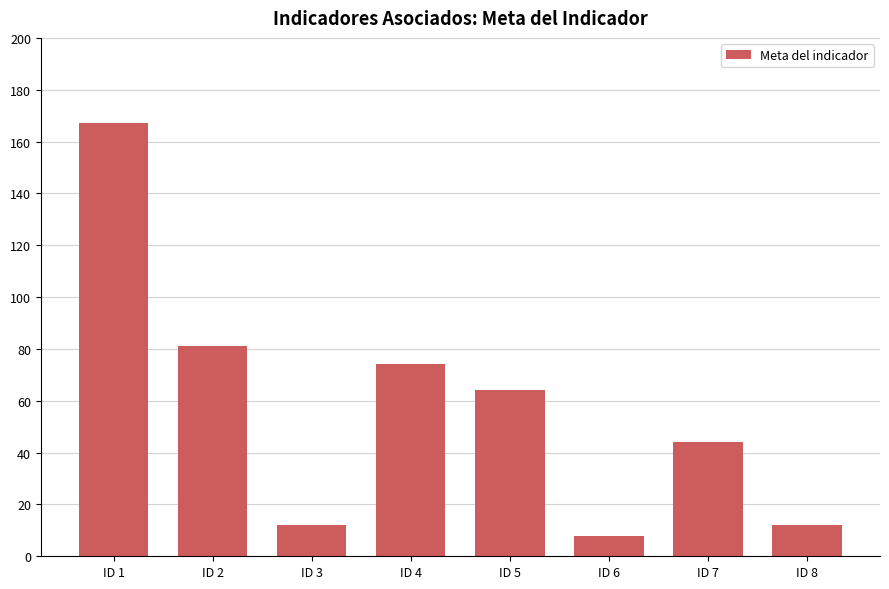

At which label does the data first exceed 64?

ID 1